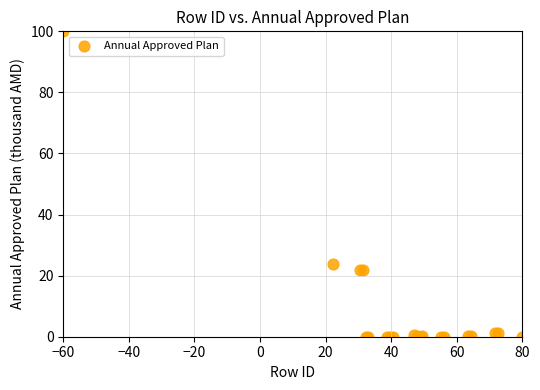

What Y value in the scatter plot is closest to 50?

23.8